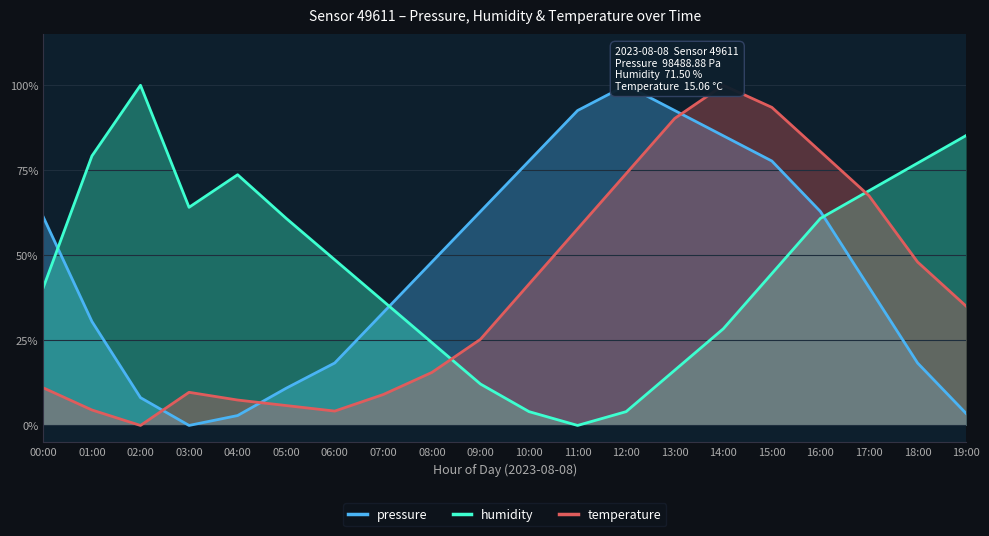

How many lines are shown in the chart?

3